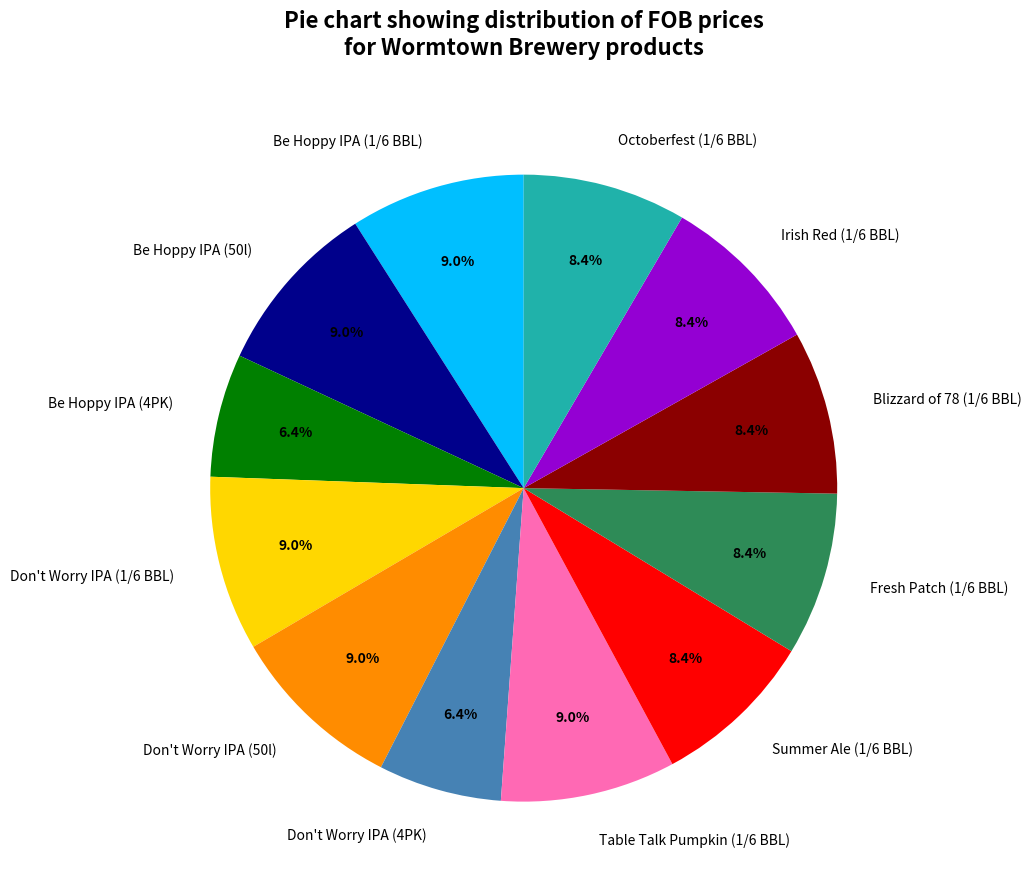

Is there a majority slice in this chart?

No